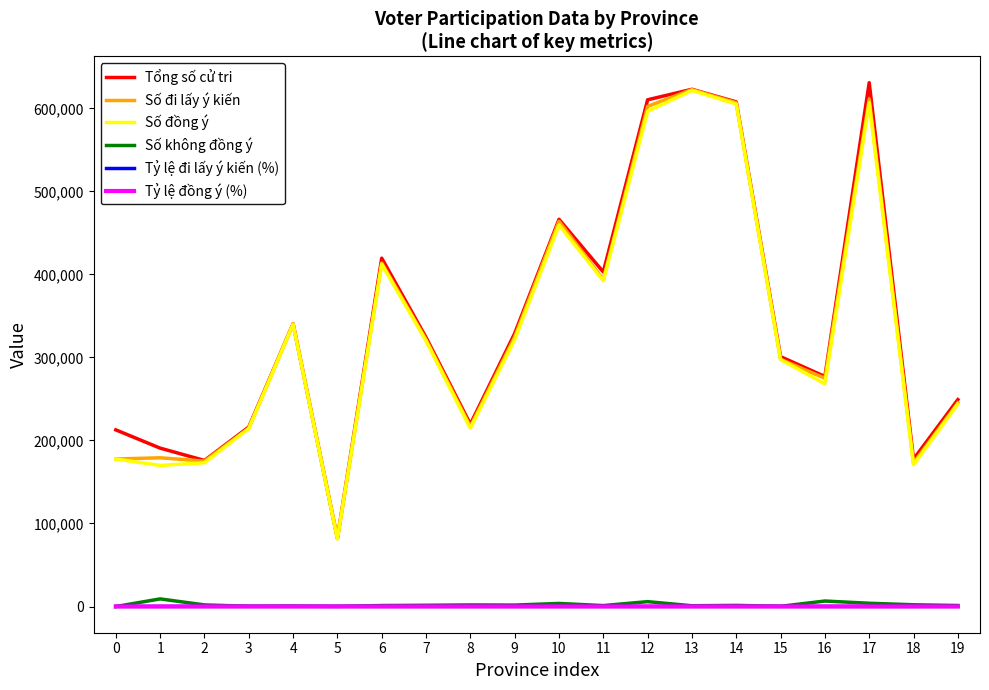

Which series has the largest total across all categories?

Tổng số cử tri